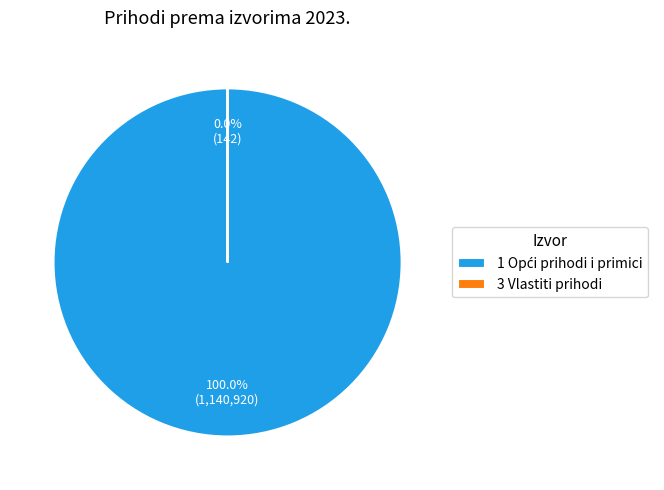

Does any single category account for the majority?

Yes